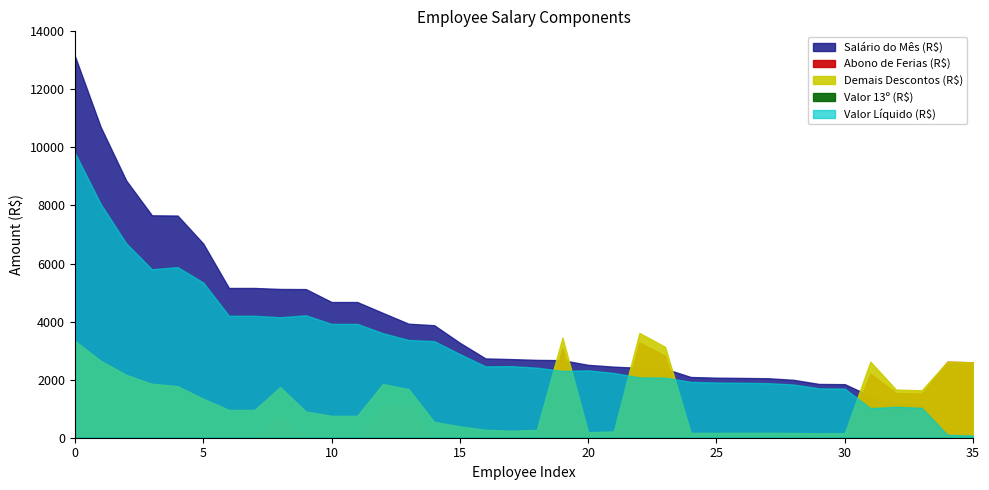

Between 8 and 6, which is larger?

6